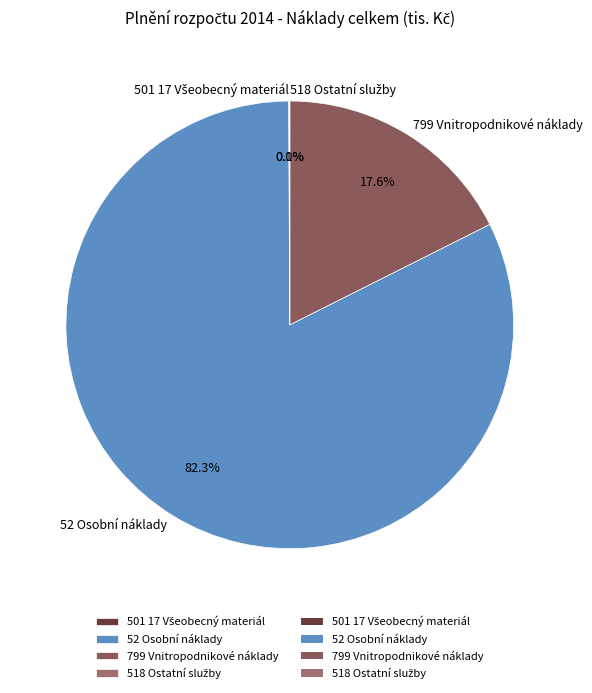

What percentage is the 52 Osobní náklady slice, to the nearest percent?

82%